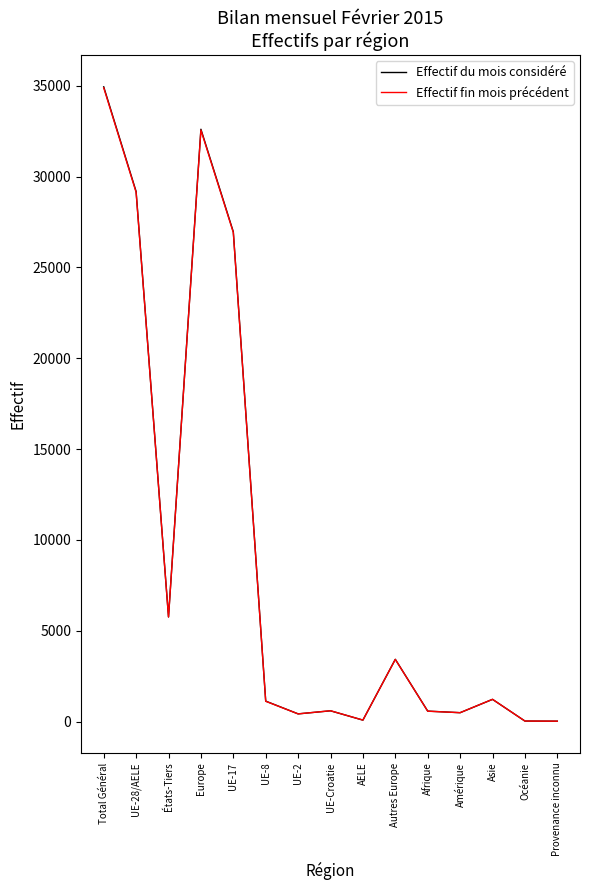

Is it true that Effectif du mois considéré equals 1222 at Asie?

True